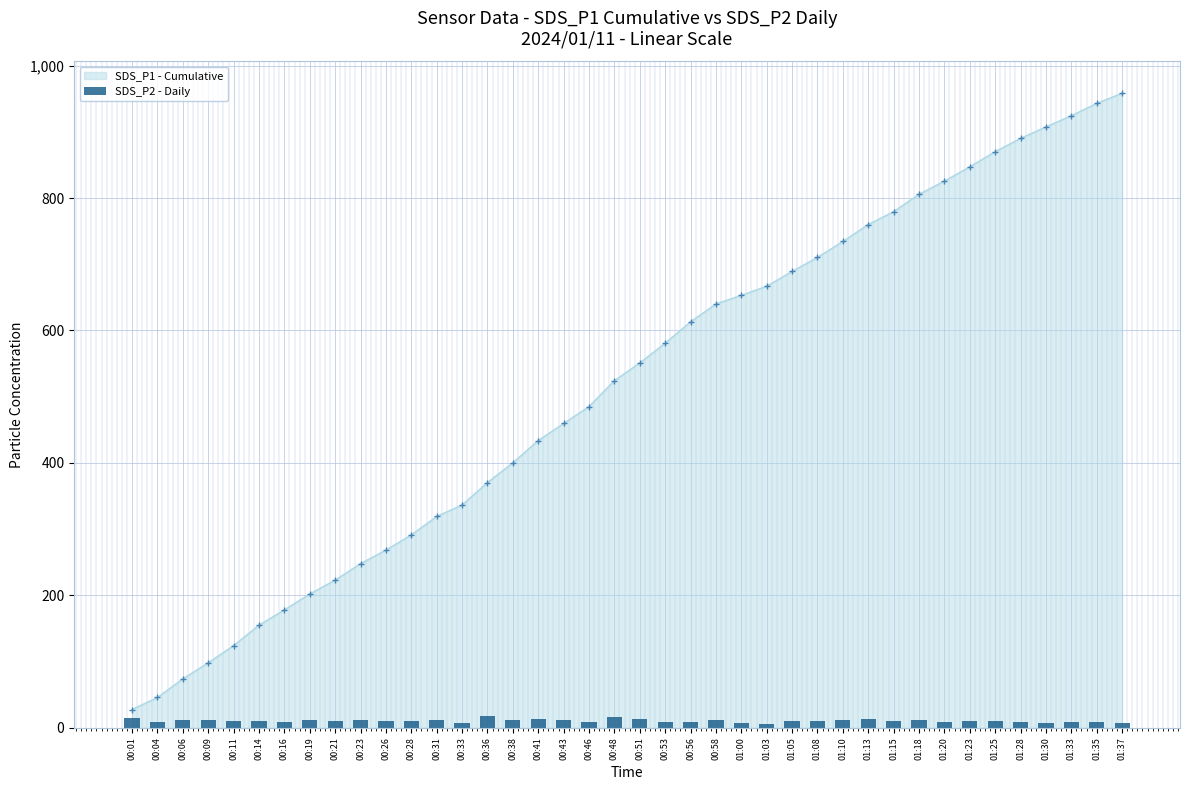

Is it true that the value at 01:18 is 16.3?

False